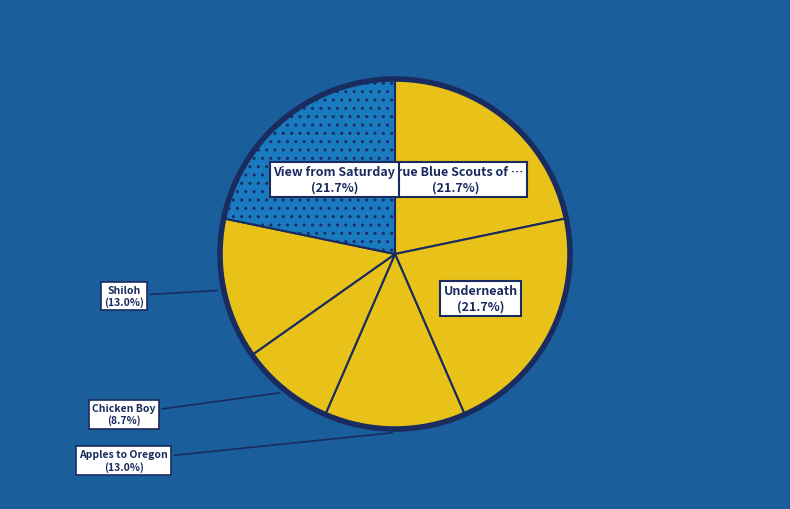

Rank the categories by value from highest to lowest.

True Blue Scouts of Sugar Man Swamp, Underneath, View from Saturday, Apples to Oregon, Shiloh, Chicken Boy